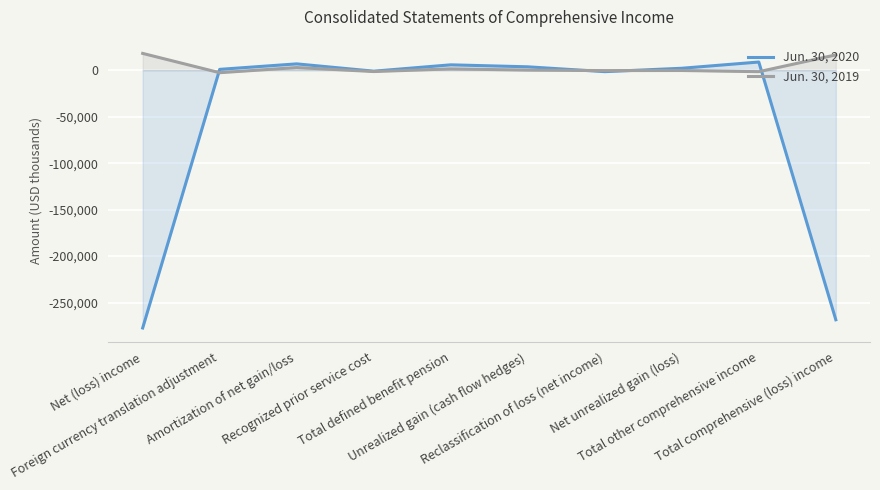

Between Recognized prior service cost and Unrealized gain (cash flow hedges), which series saw the biggest shift?

Jun. 30, 2020